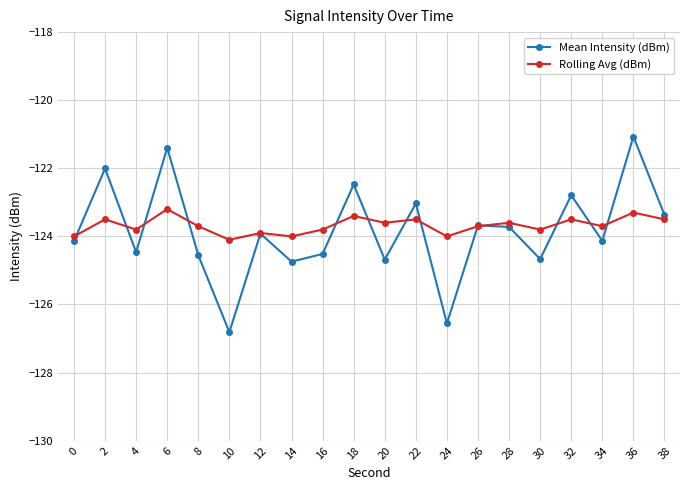

What is the difference between the highest and lowest values at 8?

0.9